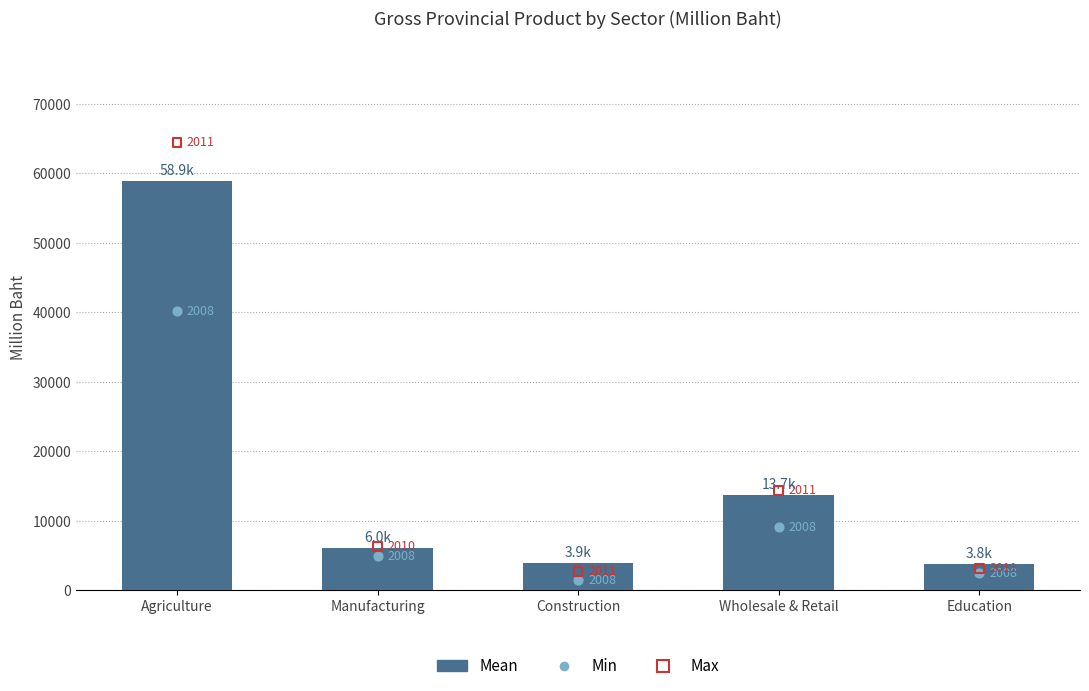

What is the change in value from Construction to Education?

-171.5